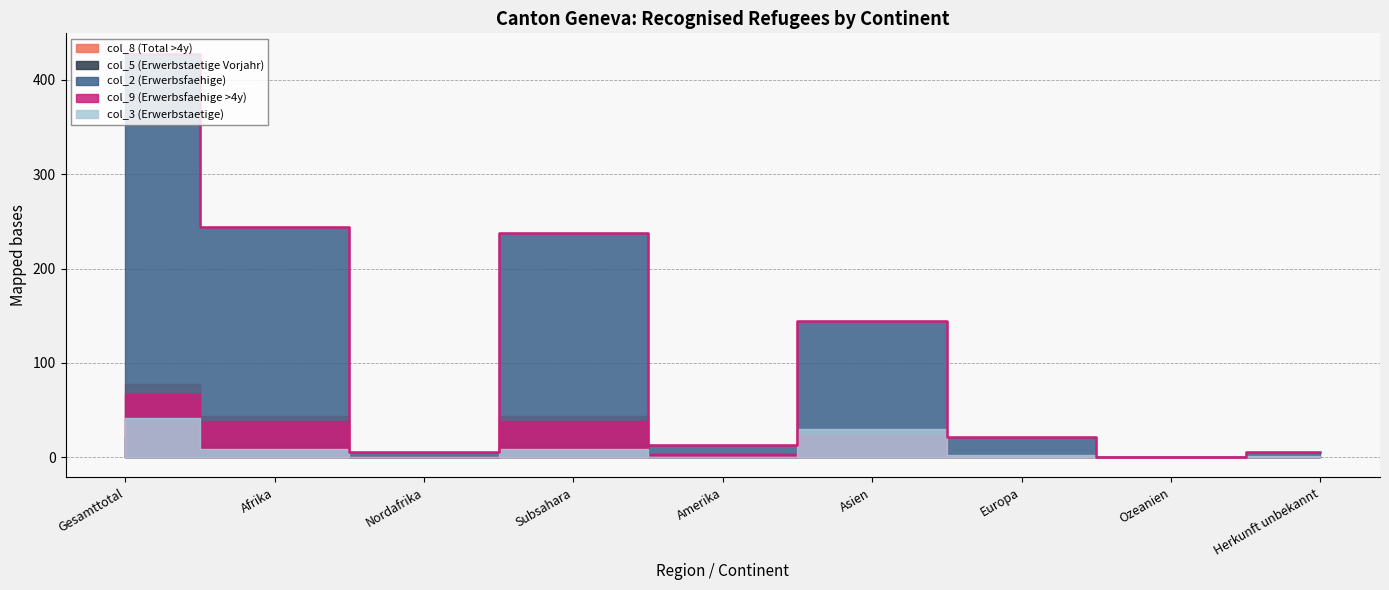

What is the label of the 4th point from the right?

Asien